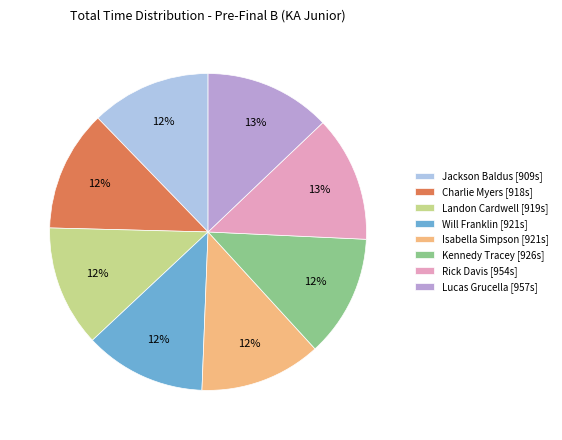

What percentage is the Will Franklin slice, to the nearest percent?

12%